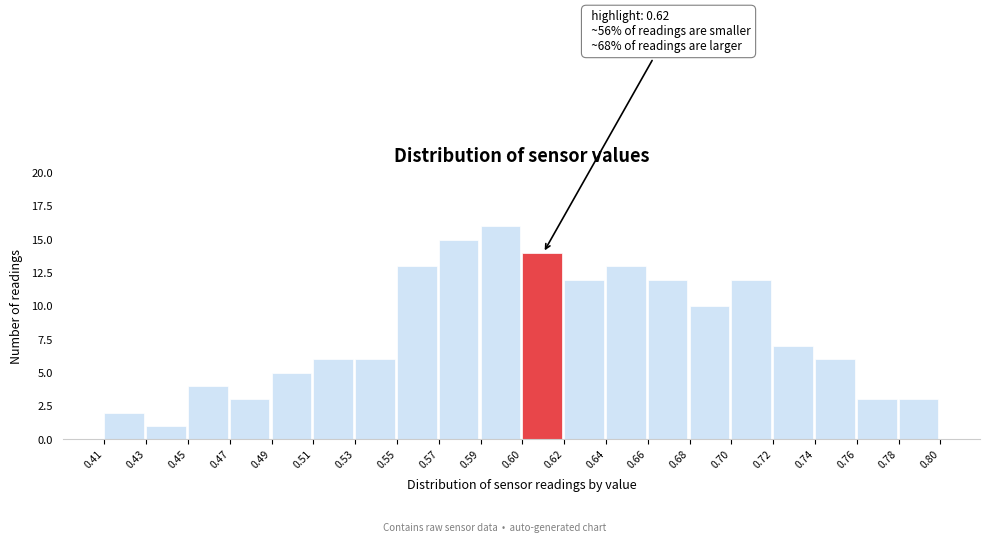

Reading left to right, transcribe all the data shown in this chart.

0.41=2	0.43=1	0.45=4	0.47=3	0.49=5	0.51=6	0.53=6	0.55=13	0.57=15	0.59=16	0.60=14	0.62=12	0.64=13	0.66=12	0.68=10	0.70=12	0.72=7	0.74=6	0.76=3	0.78=3